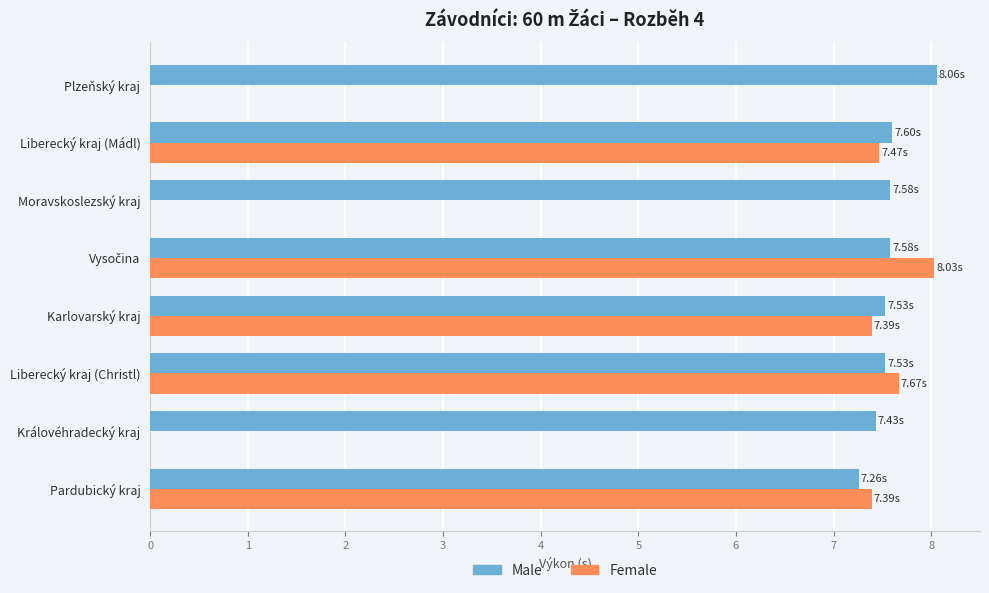

Which series has the largest total across all categories?

Male